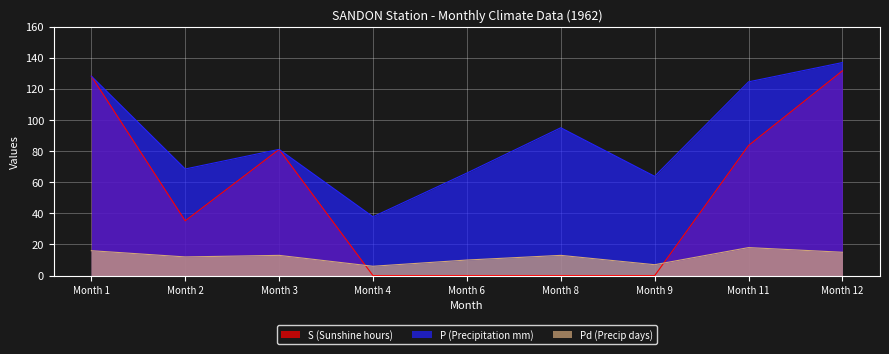

In P (Precipitation mm), how many points are higher than both neighbors (excluding endpoints)?

2